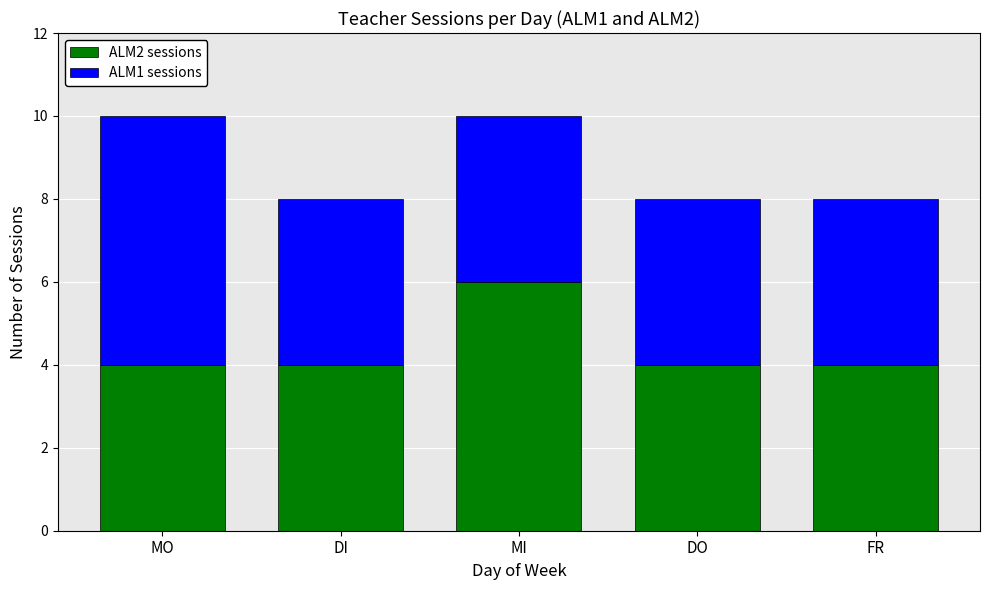

Reading left to right, transcribe the values for ALM2 sessions.

4	4	6	4	4